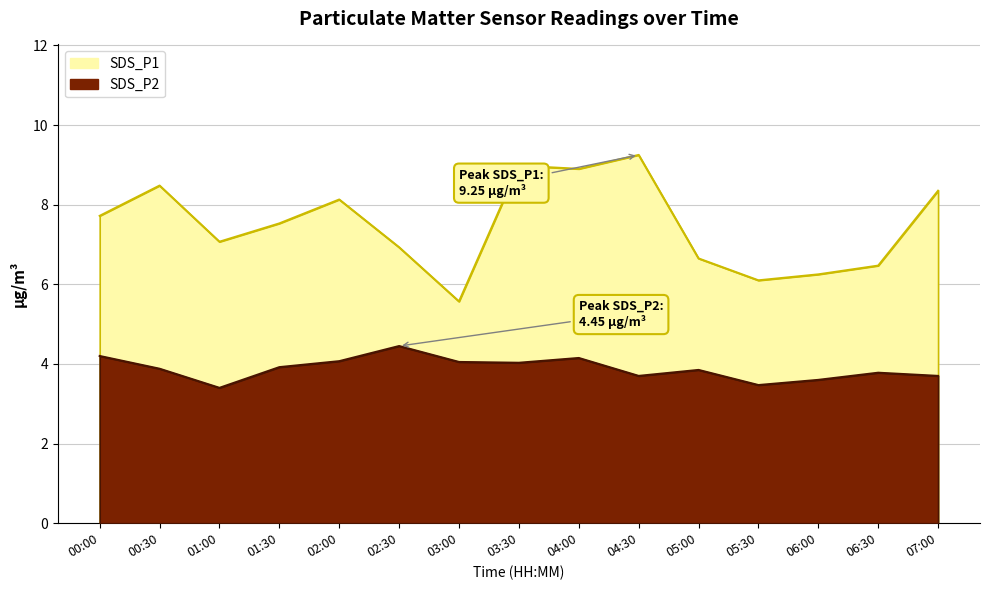

What is the lowest value of the SDS_P1 series?

5.6